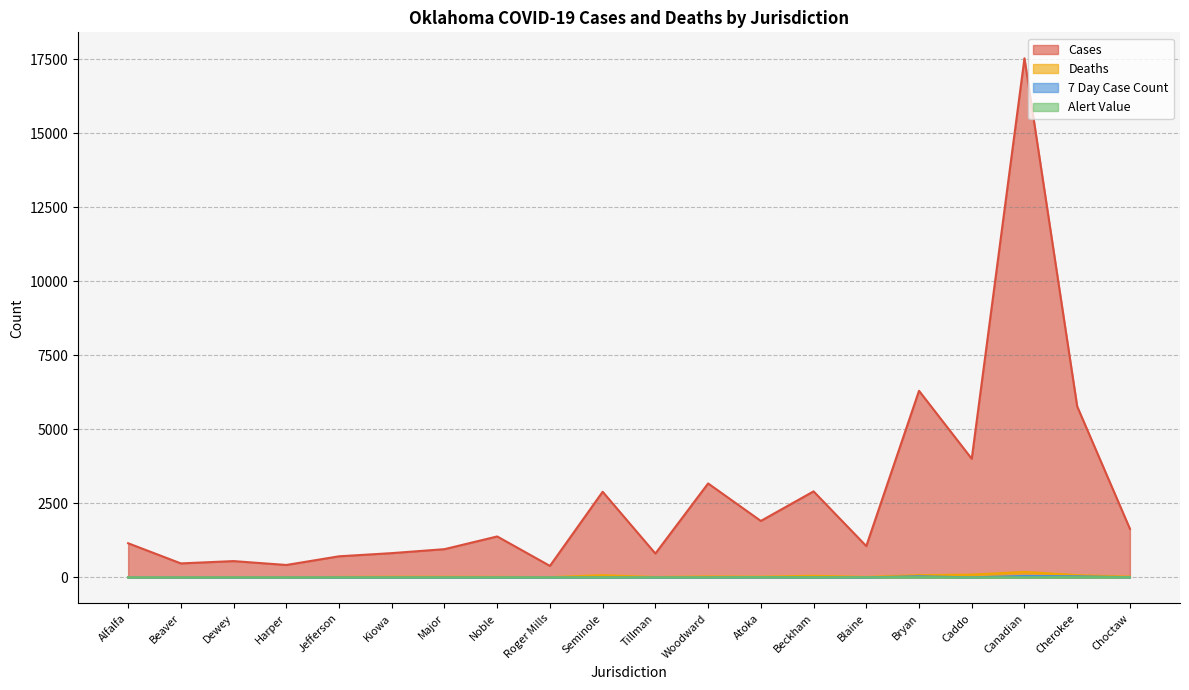

What is the spread (max minus min) of values at Woodward?

3174.3